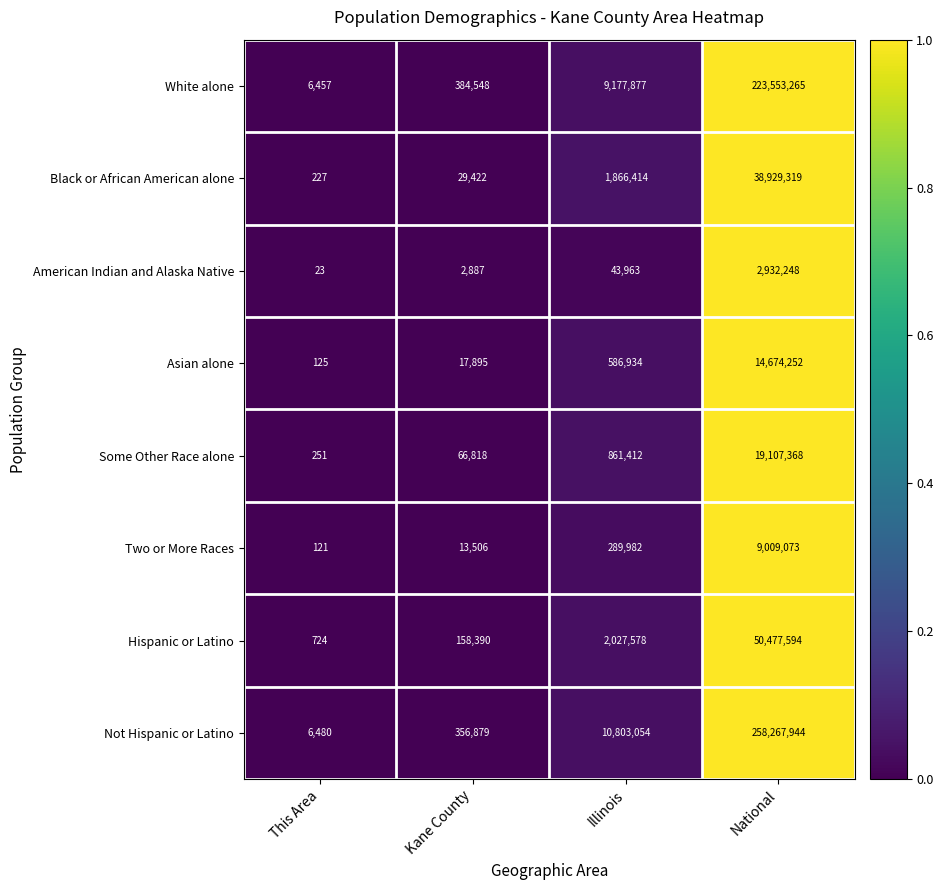

The American Indian and Alaska Native series shows 15181 at Illinois. True or false?

False